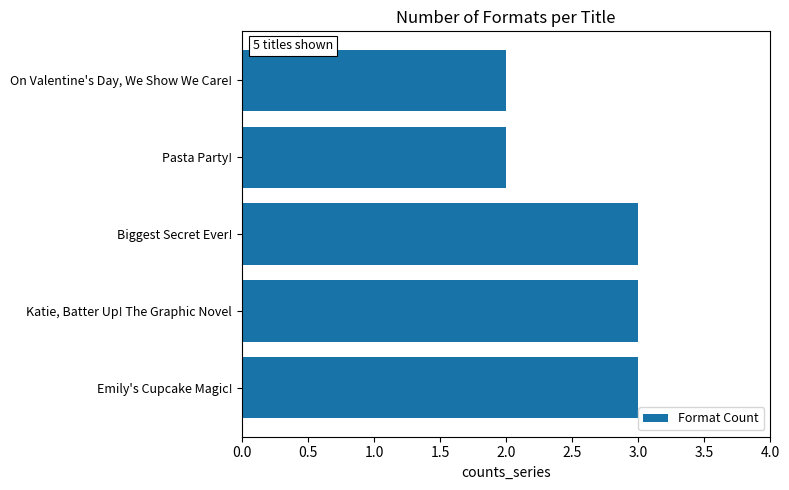

What value does the data have at Emily's Cupcake Magic!?

3